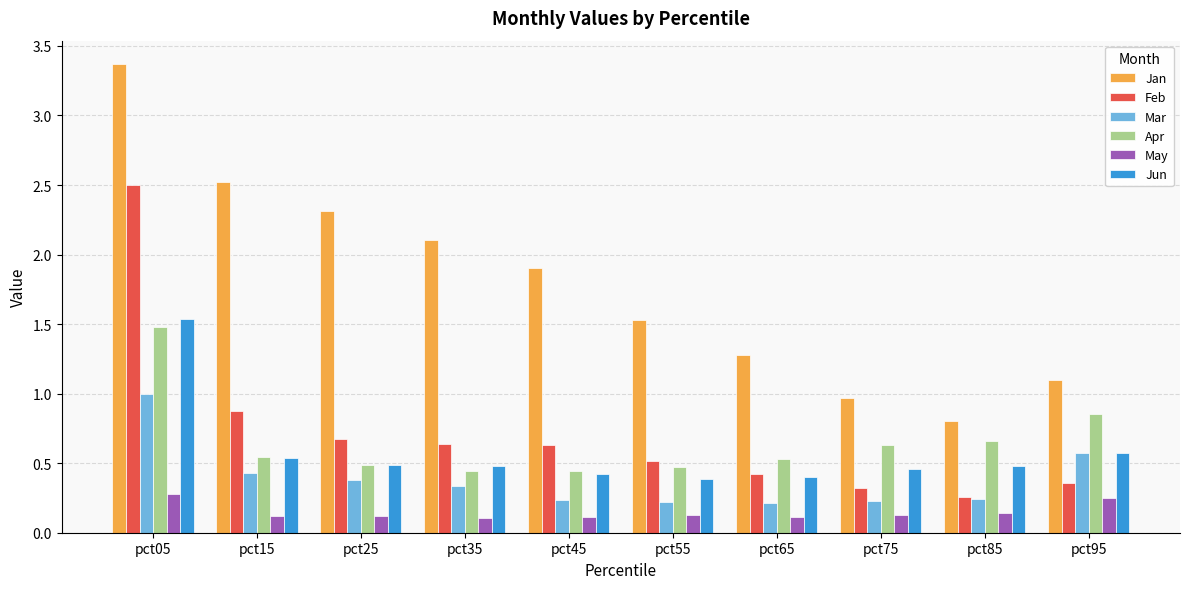

What is the sum of all Feb values?

7.2